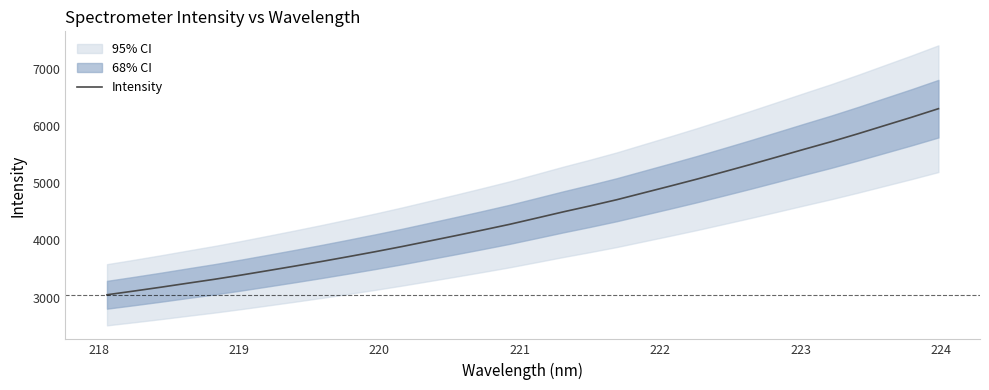

Does the chart display data point markers on the line(s)?

No